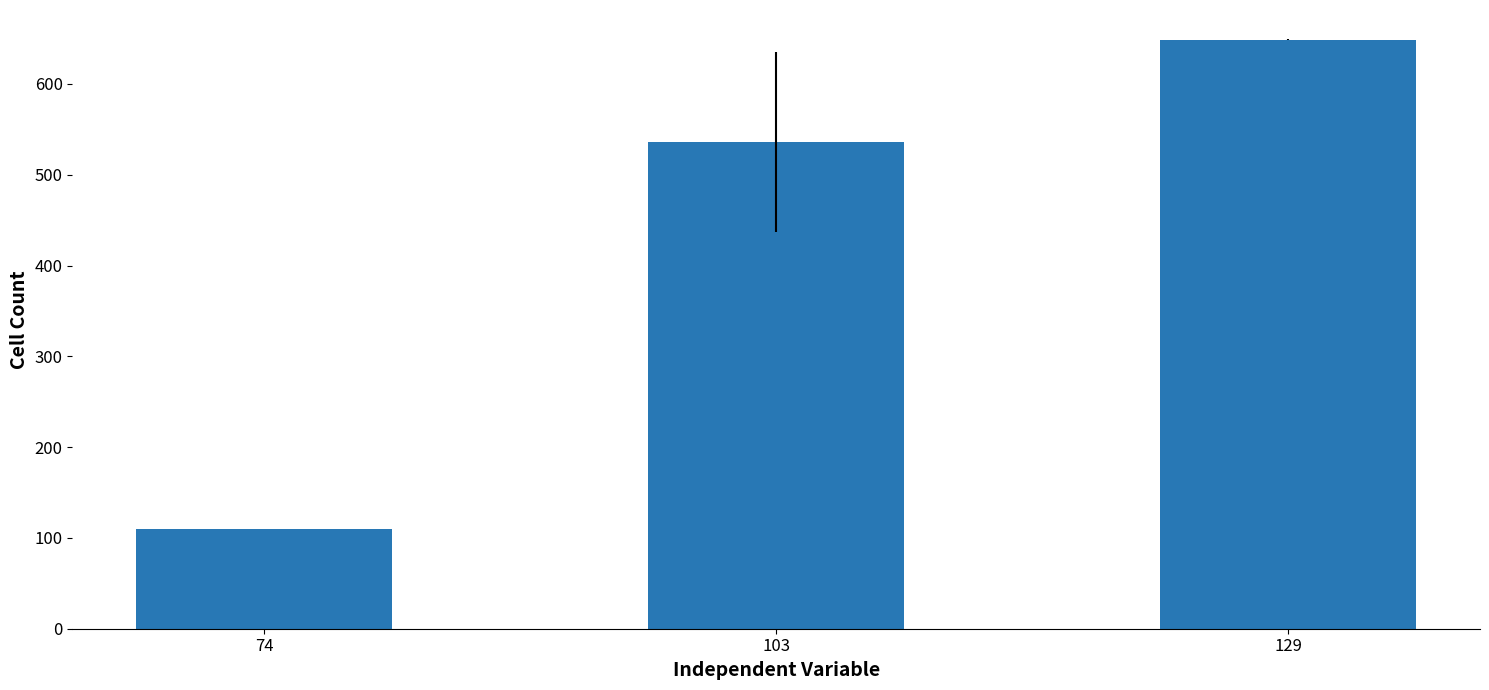

Which label corresponds to the smallest value in the chart?

74